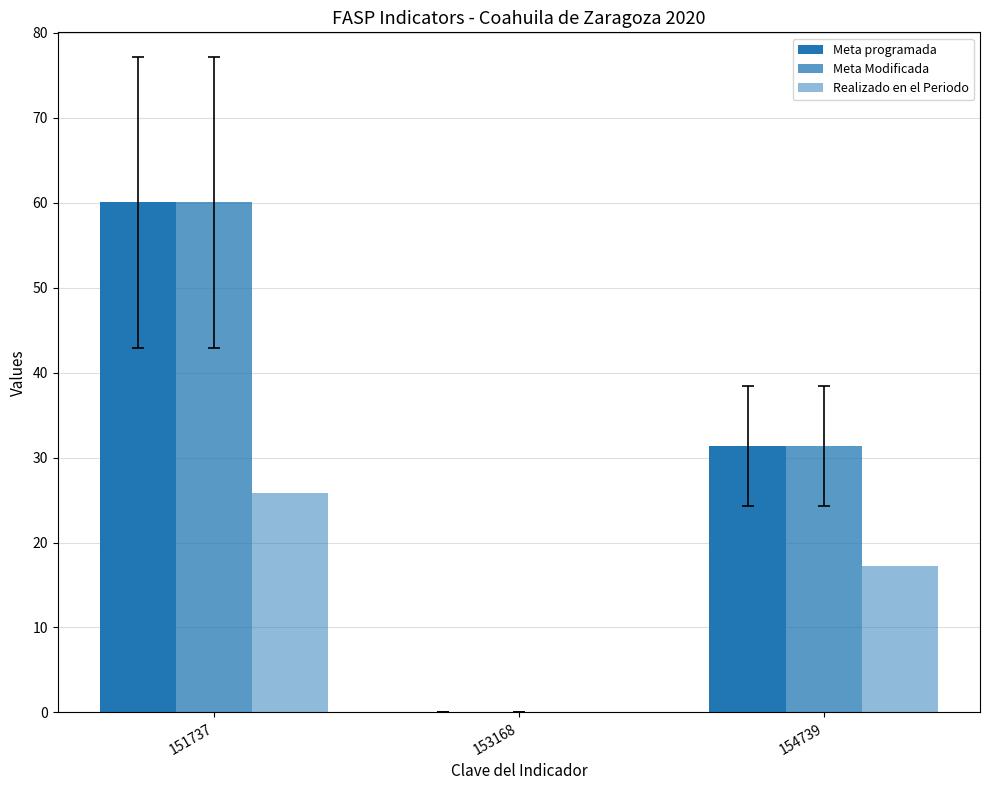

What is the value of the Meta programada bar at the 1st from the left?

60.1